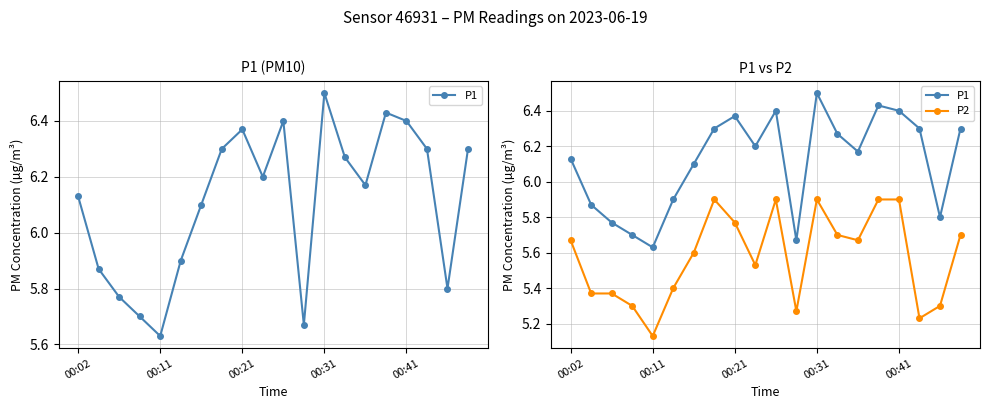

True or false: P2 has more than 2 interior local peaks.

True